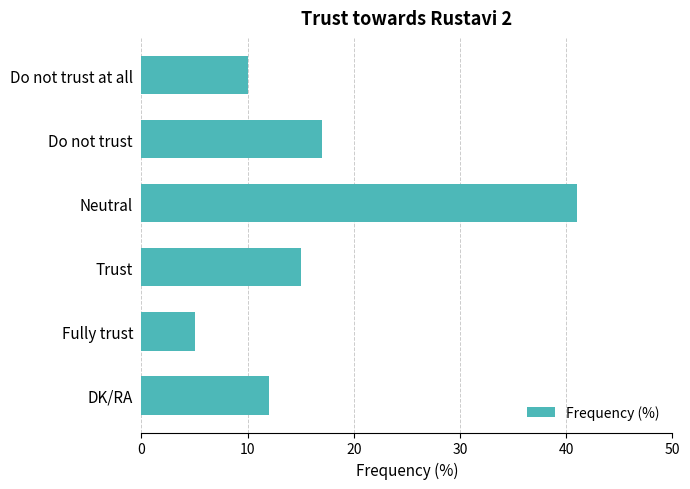

Reading bottom to top, transcribe all the data shown in this chart.

12	5	15	41	17	10